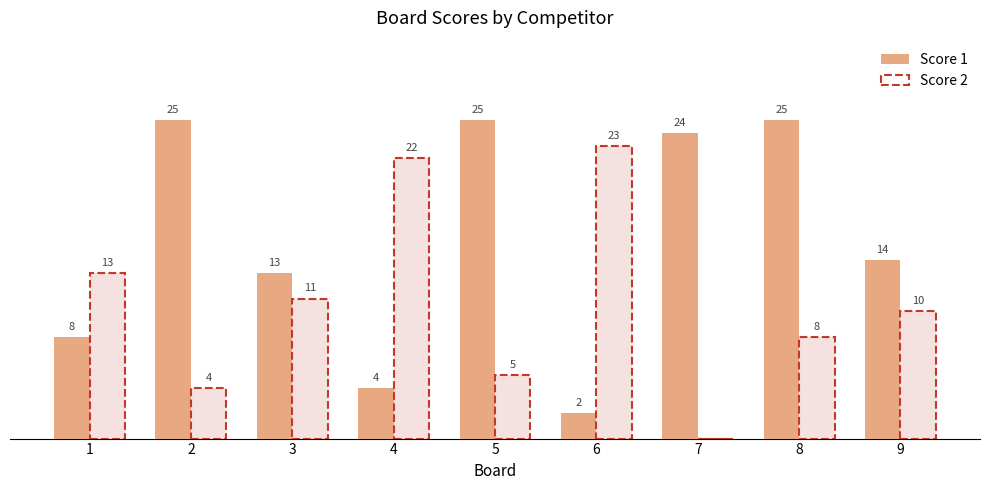

What is the maximum value shown in the chart?

25